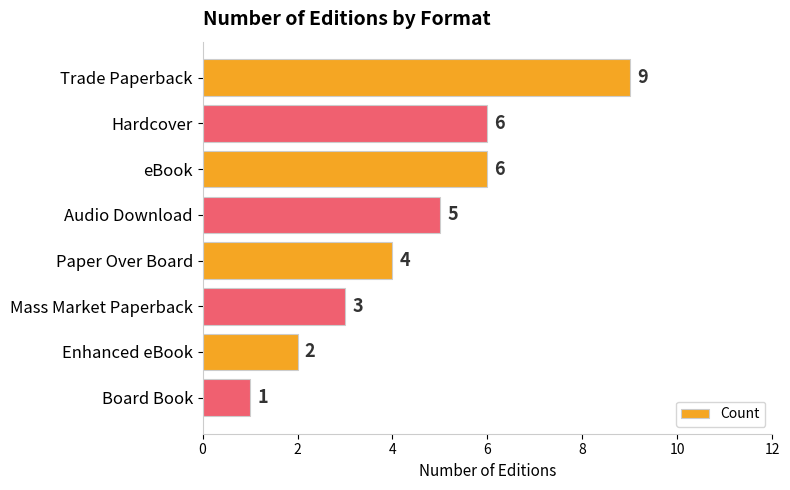

What is the minimum value shown in the chart?

1